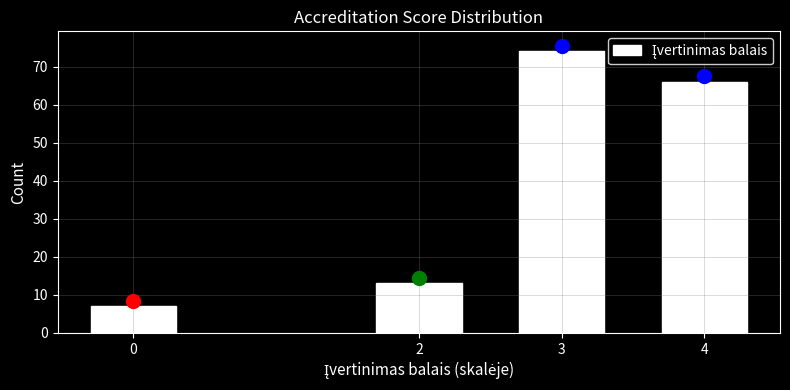

Reading left to right, what are all the values shown in this chart?

0=7	2=13	3=74	4=66